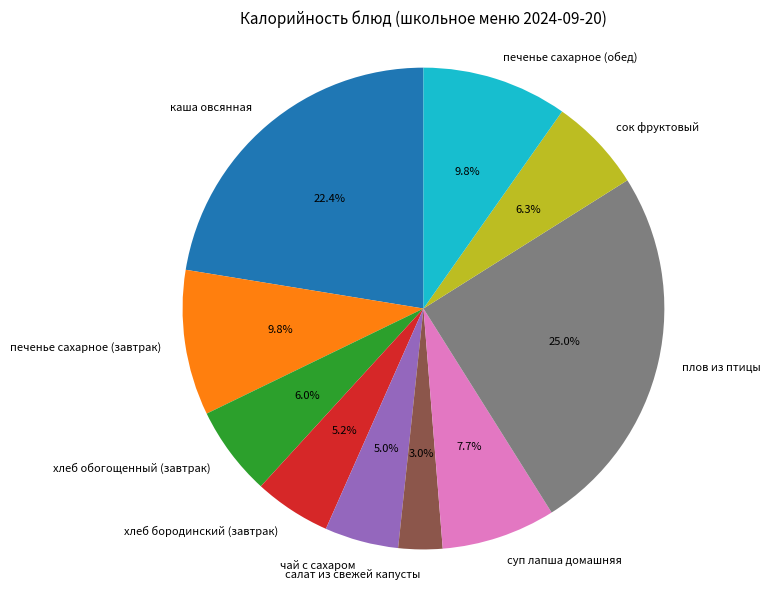

How many segments does this pie chart have?

10